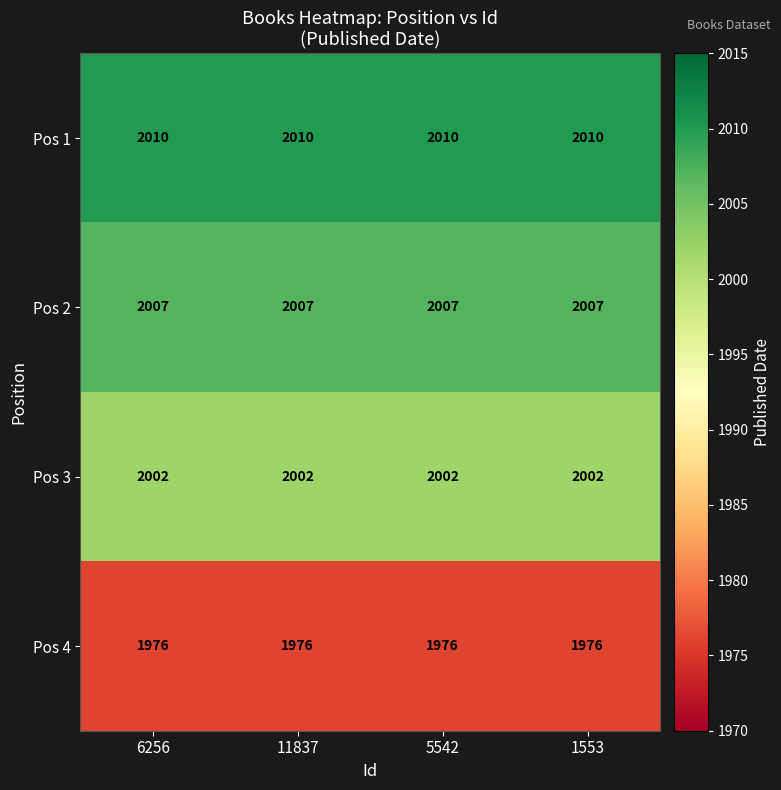

What is the average value of the Pos 1 series?

2010